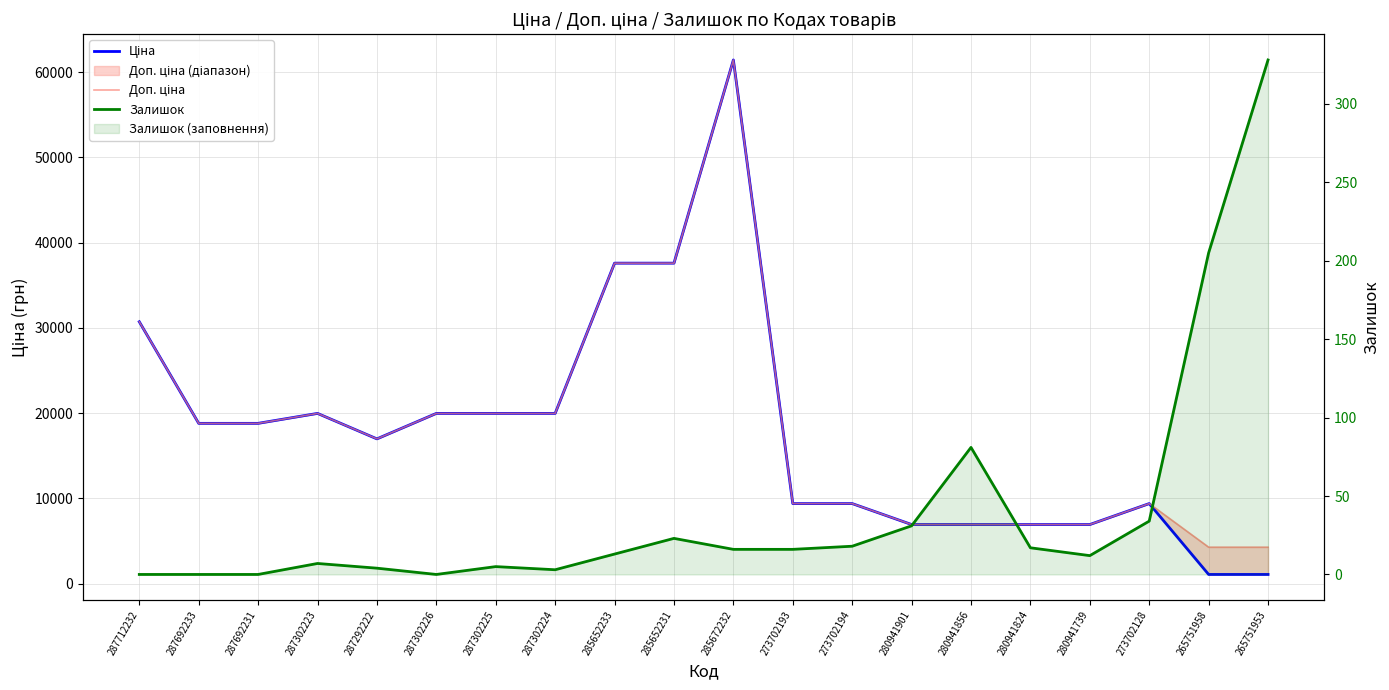

Where does the Доп. ціна series first go above 18796?

287712232